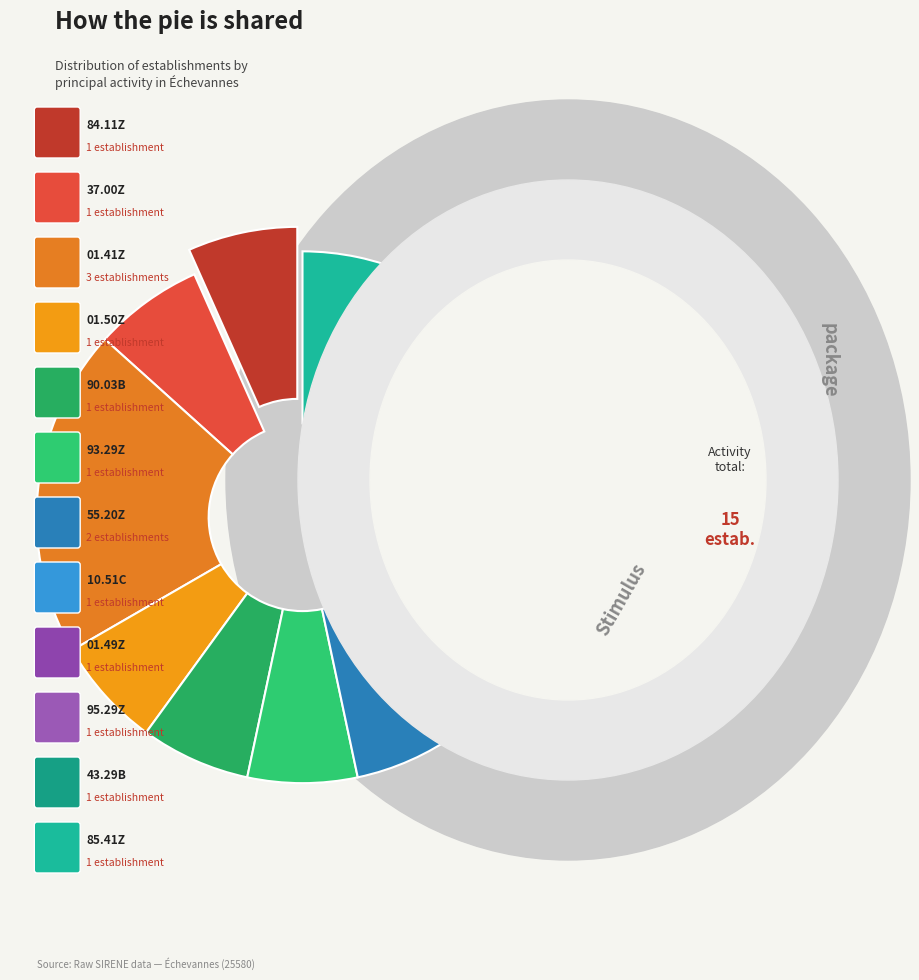

How many segments does this pie chart have?

12